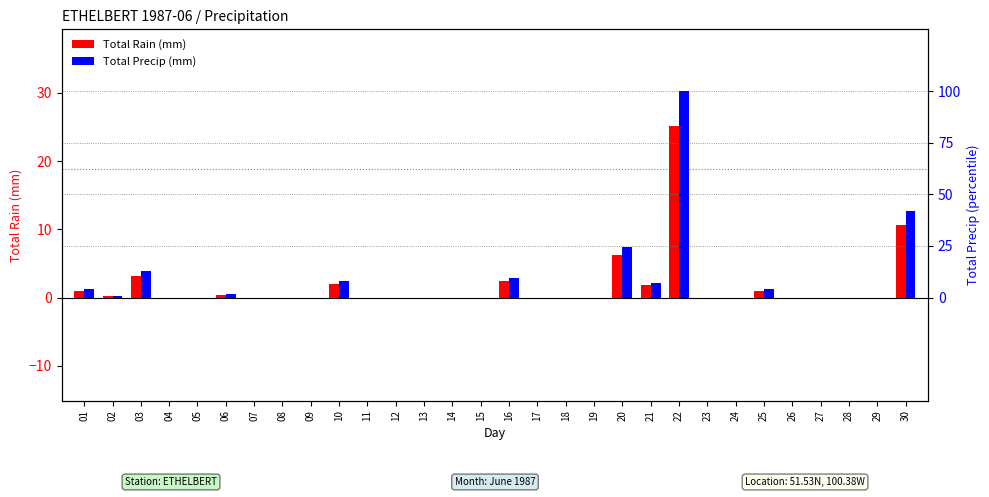

What is the average value of the Total Precip (mm) series?

7.1